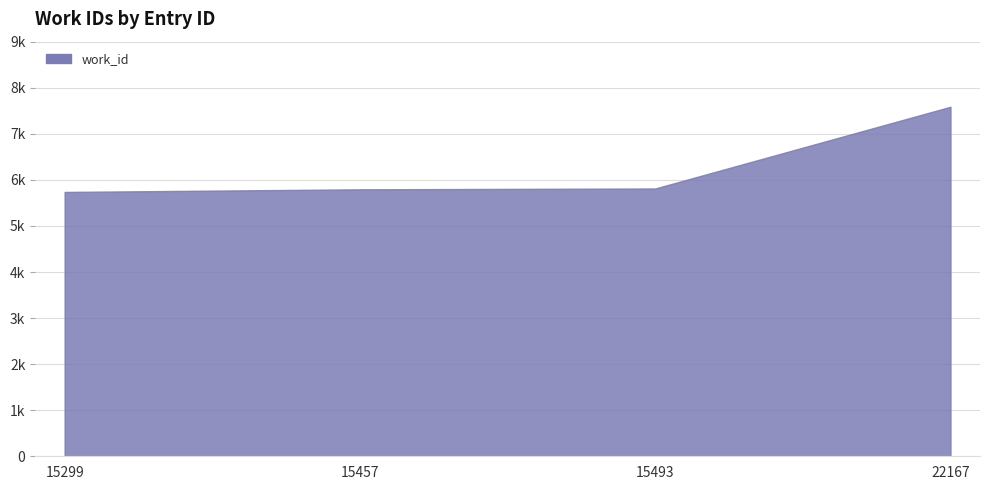

Does the chart have visible grid lines?

Yes